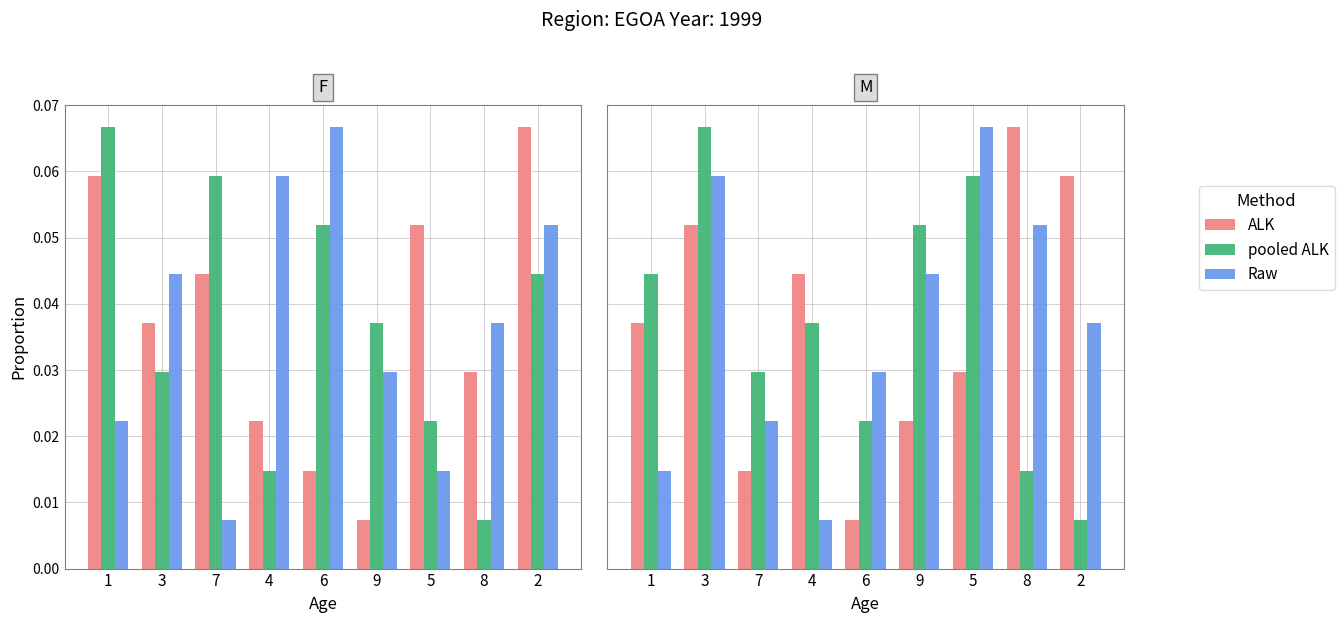

What is the difference between the maximum and second lowest values in the Raw series?

0.1